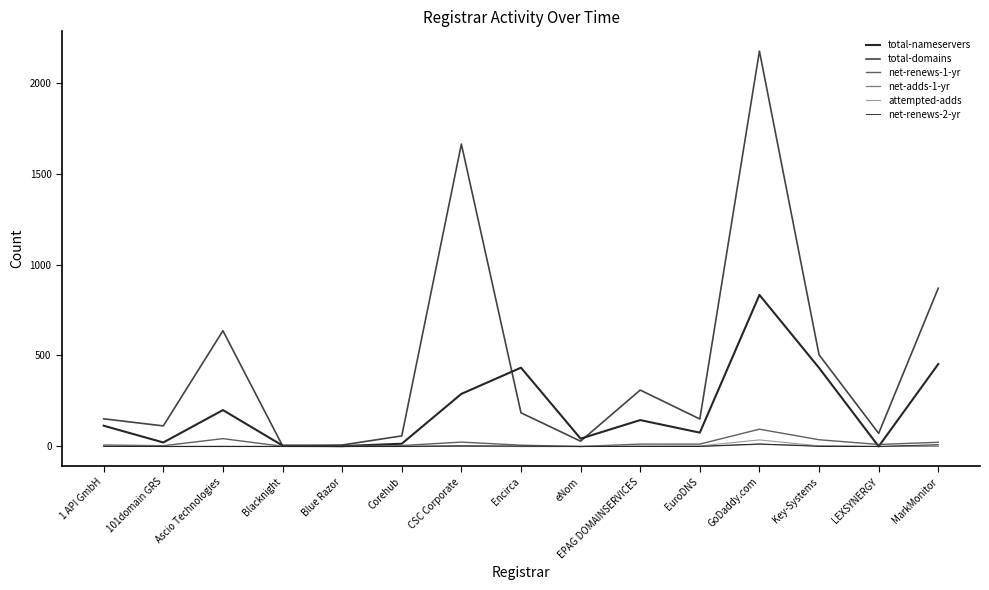

At which category does net-renews-2-yr reach its first local peak?

CSC Corporate